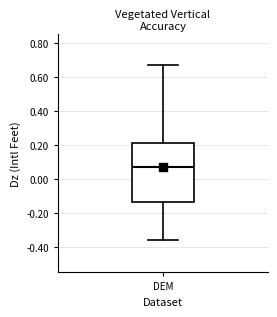

Where is the upper edge of the box for DEM on the y-axis? The values are not printed on the chart, so give them approximately, as read against the axis.

0.22